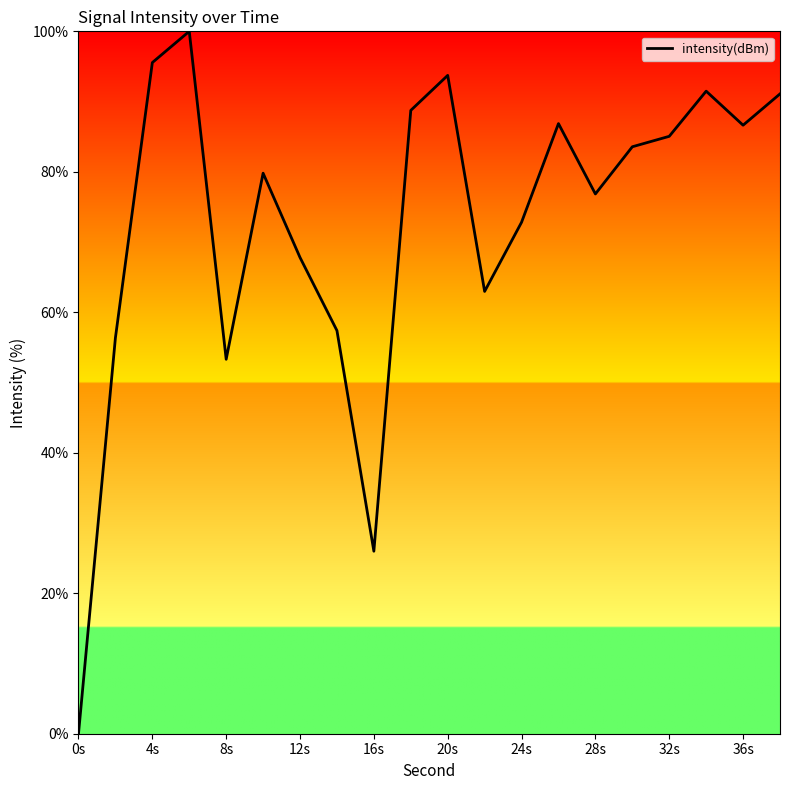

How many values are above zero?

19